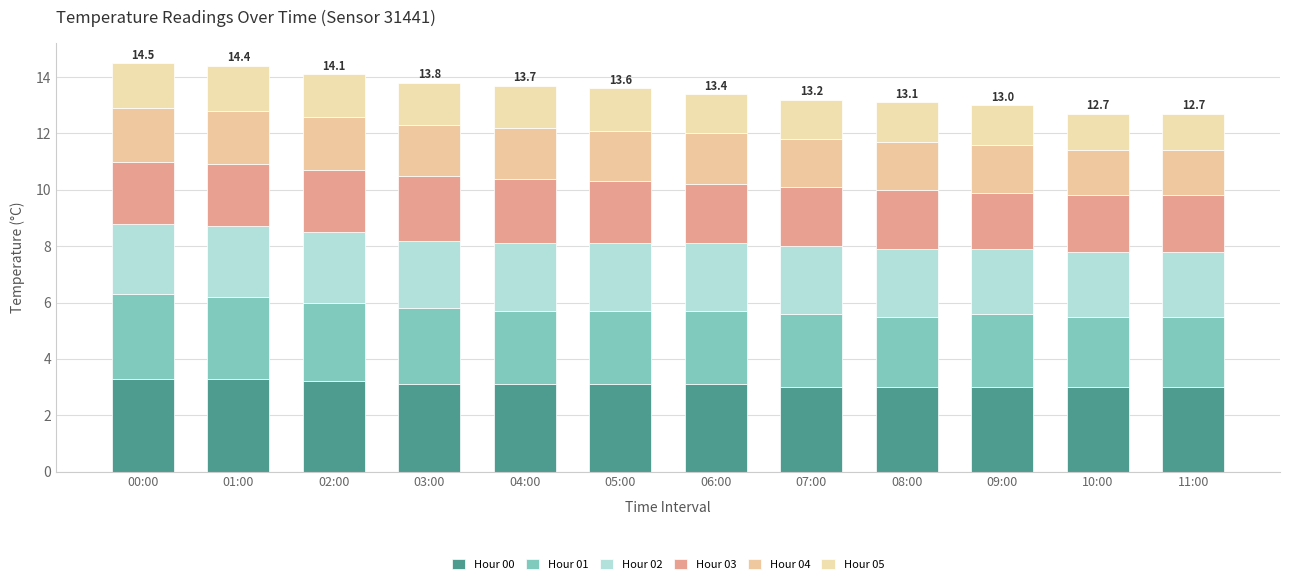

Is it true that Hour 05 equals 1.5 at 02:00?

True